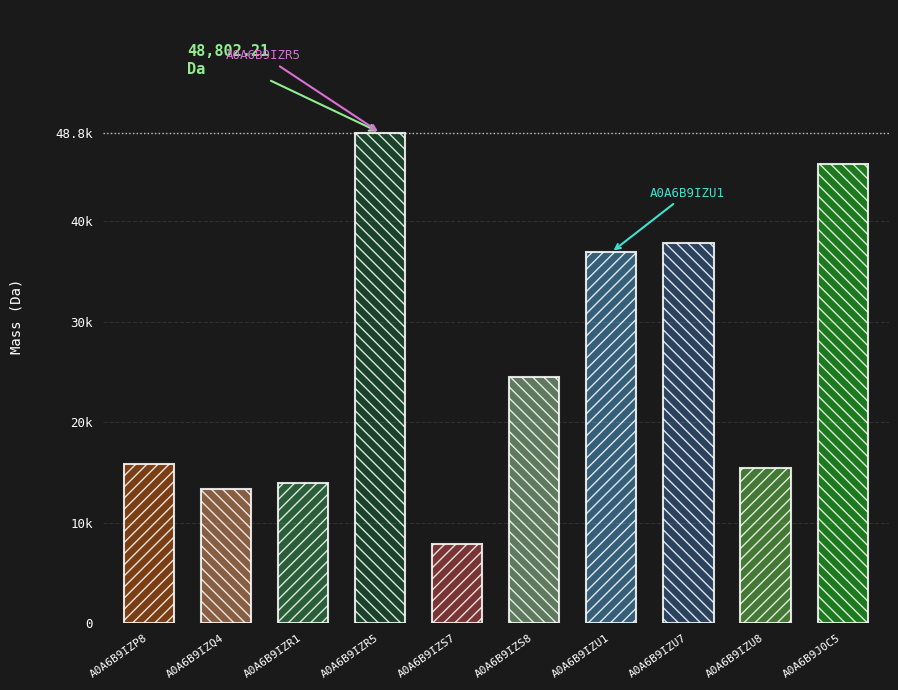

Which category has the lowest value across all series?

A0A6B9IZS7